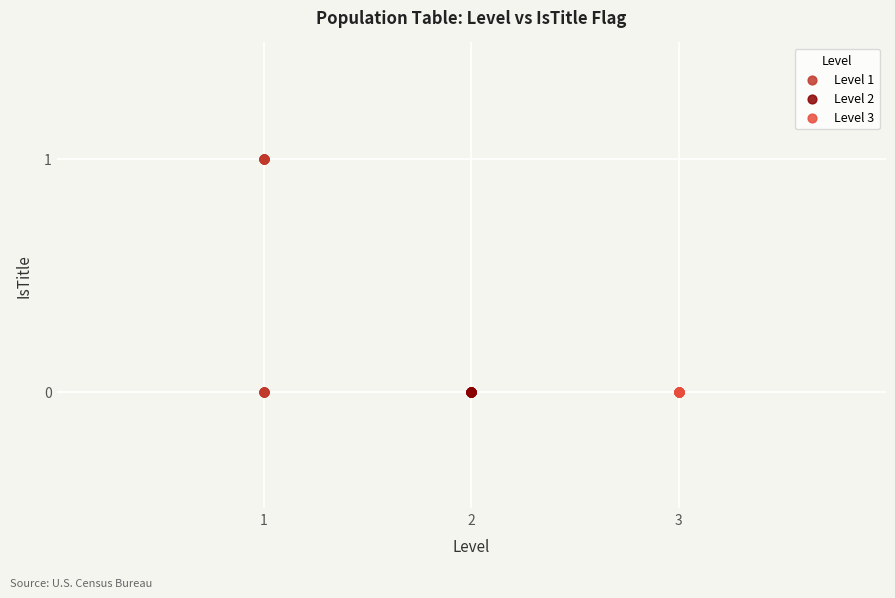

Which series contains the highest Y value?

Level 1